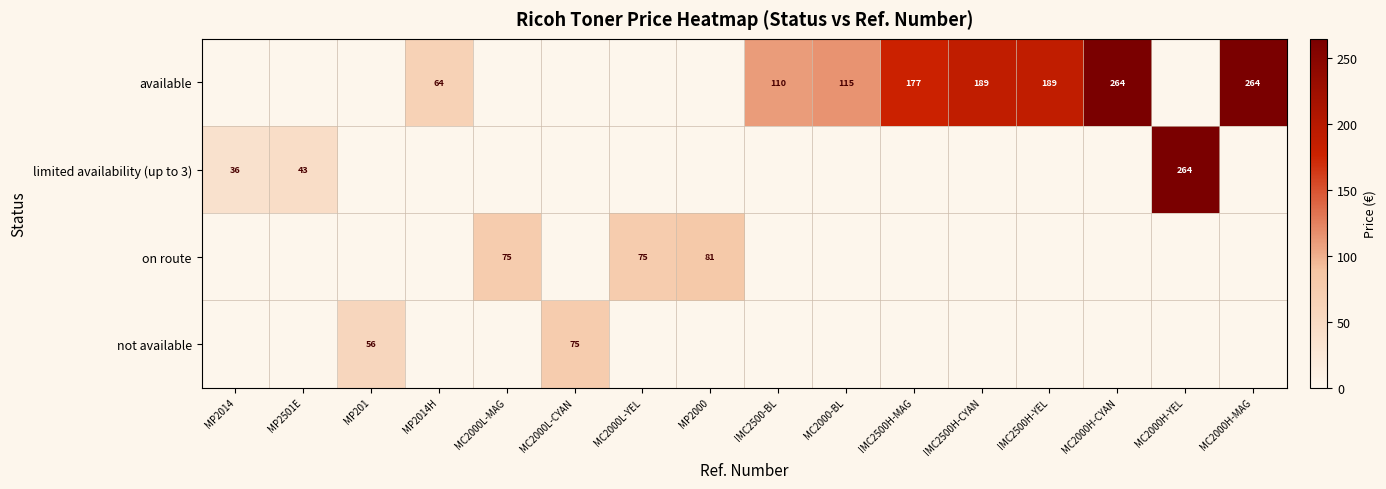

What is the average value of the on route series?

14.4